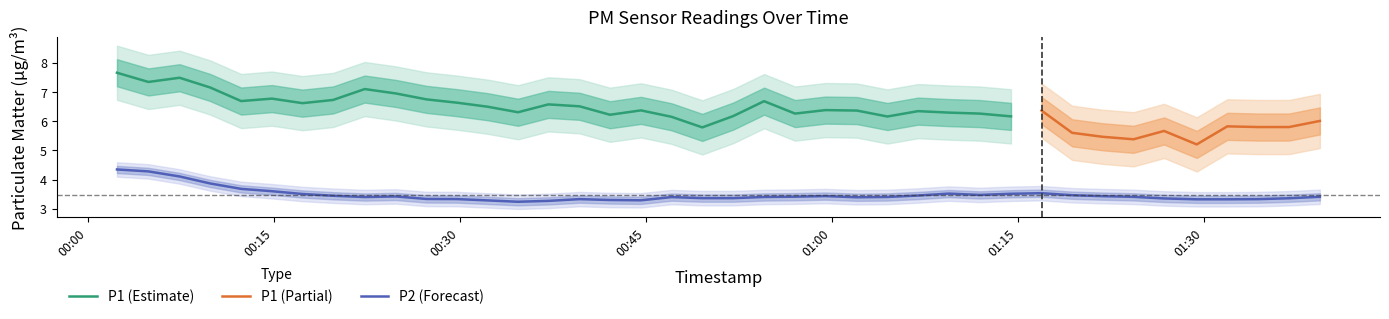

What is the highest value of the P1 (Estimate) series?

7.7